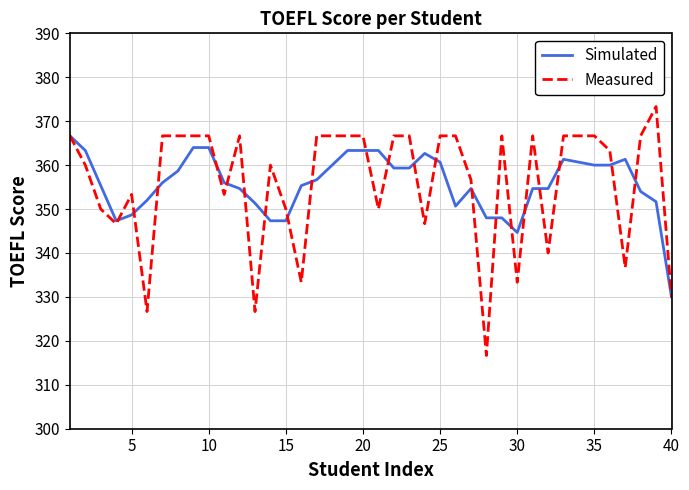

What is the smallest value displayed?

316.7